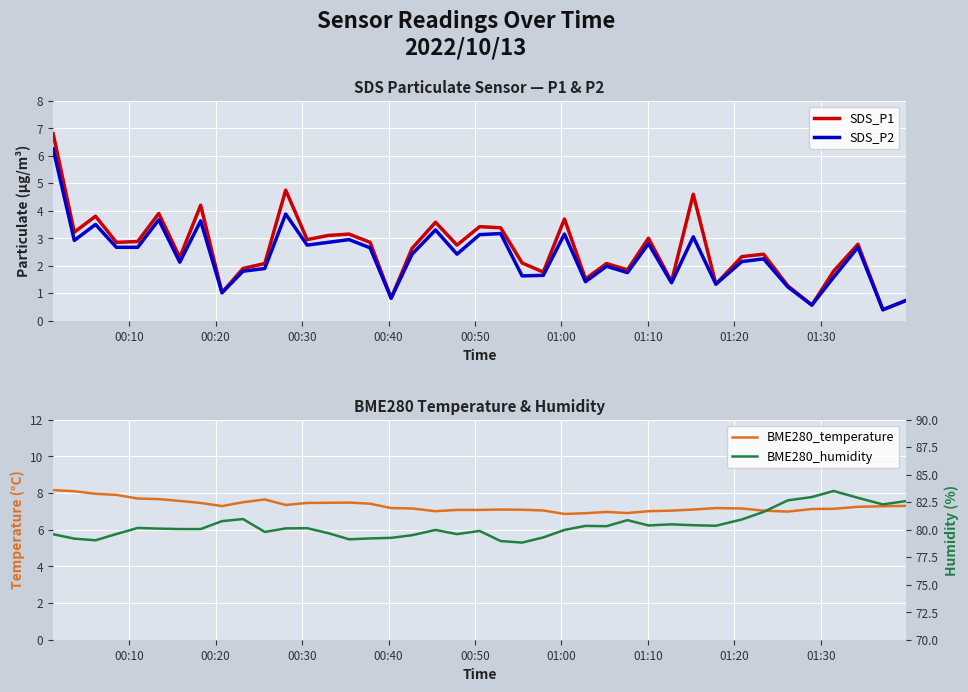

What is the lowest value of the SDS_P2 series?

0.4